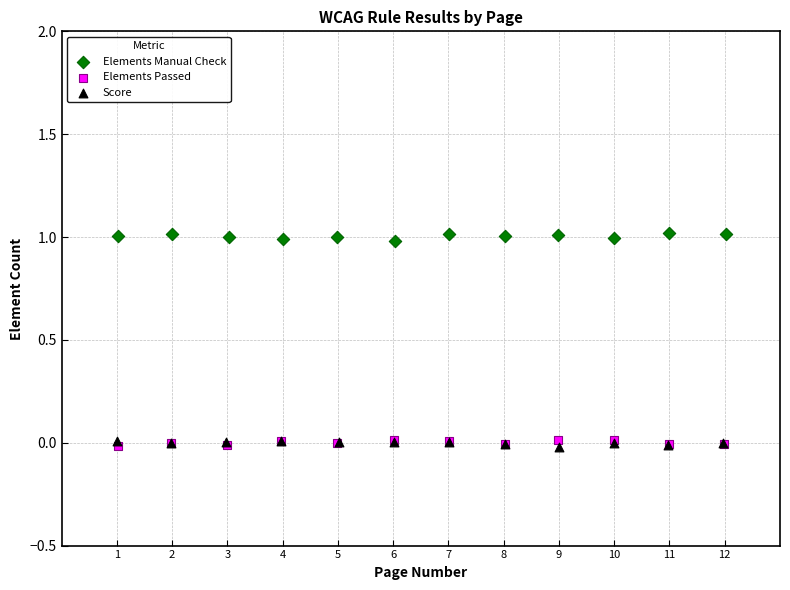

Which series contains the highest Y value?

Elements Manual Check